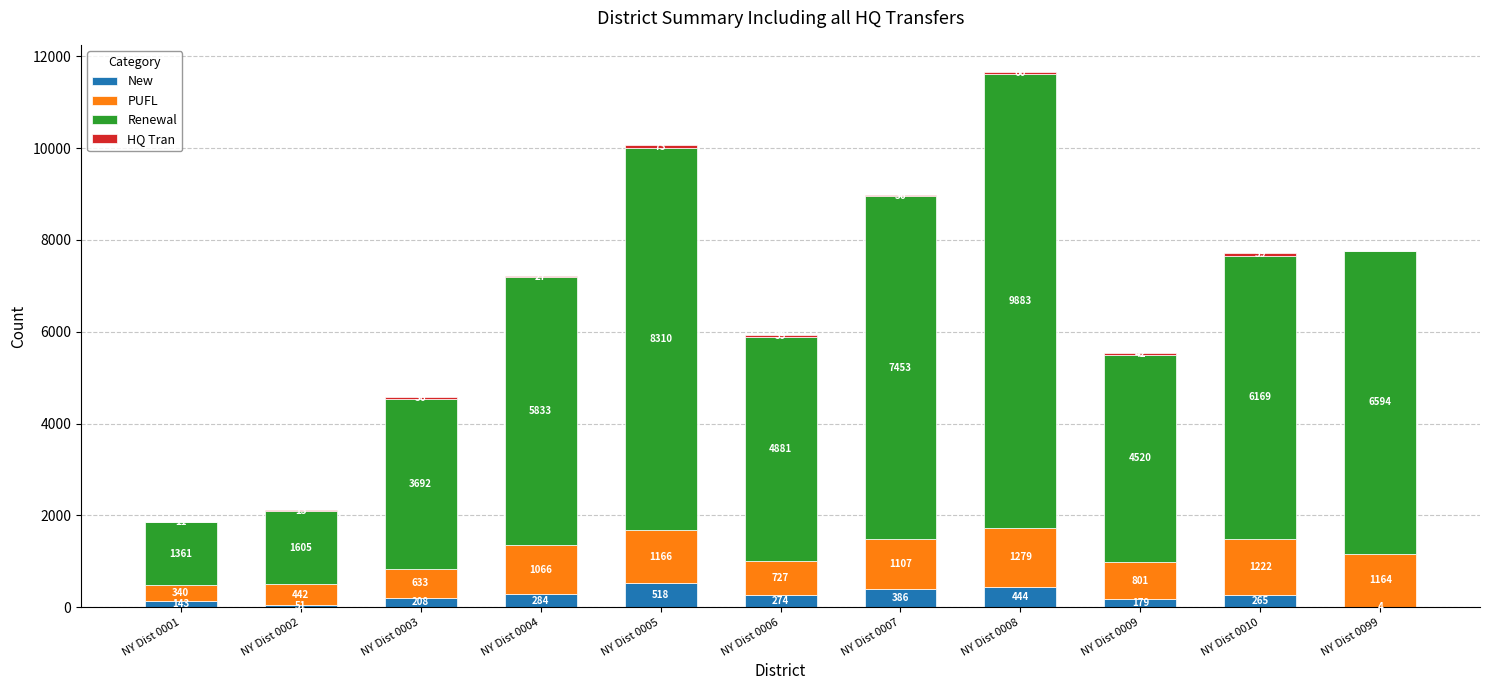

At which category is the sum across all series the highest?

NY Dist 0008